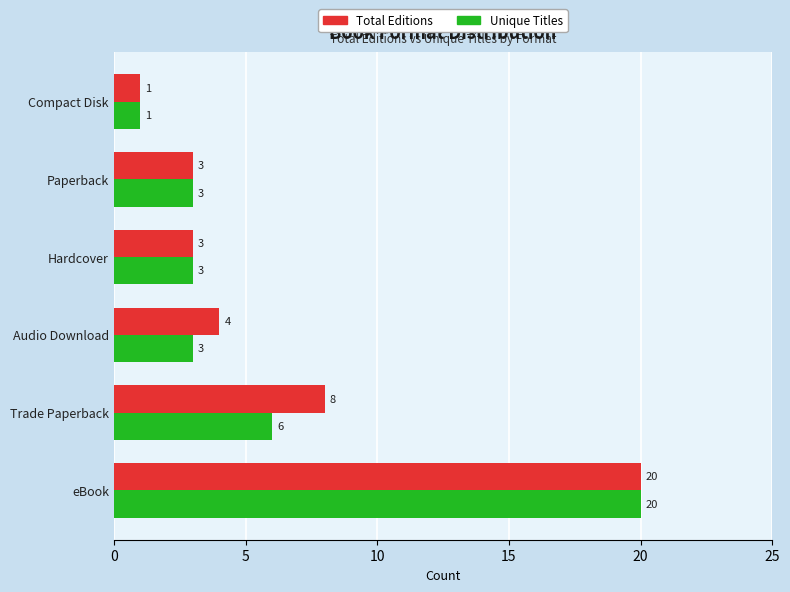

What is the sum of the Unique Titles values at eBook and Audio Download?

23